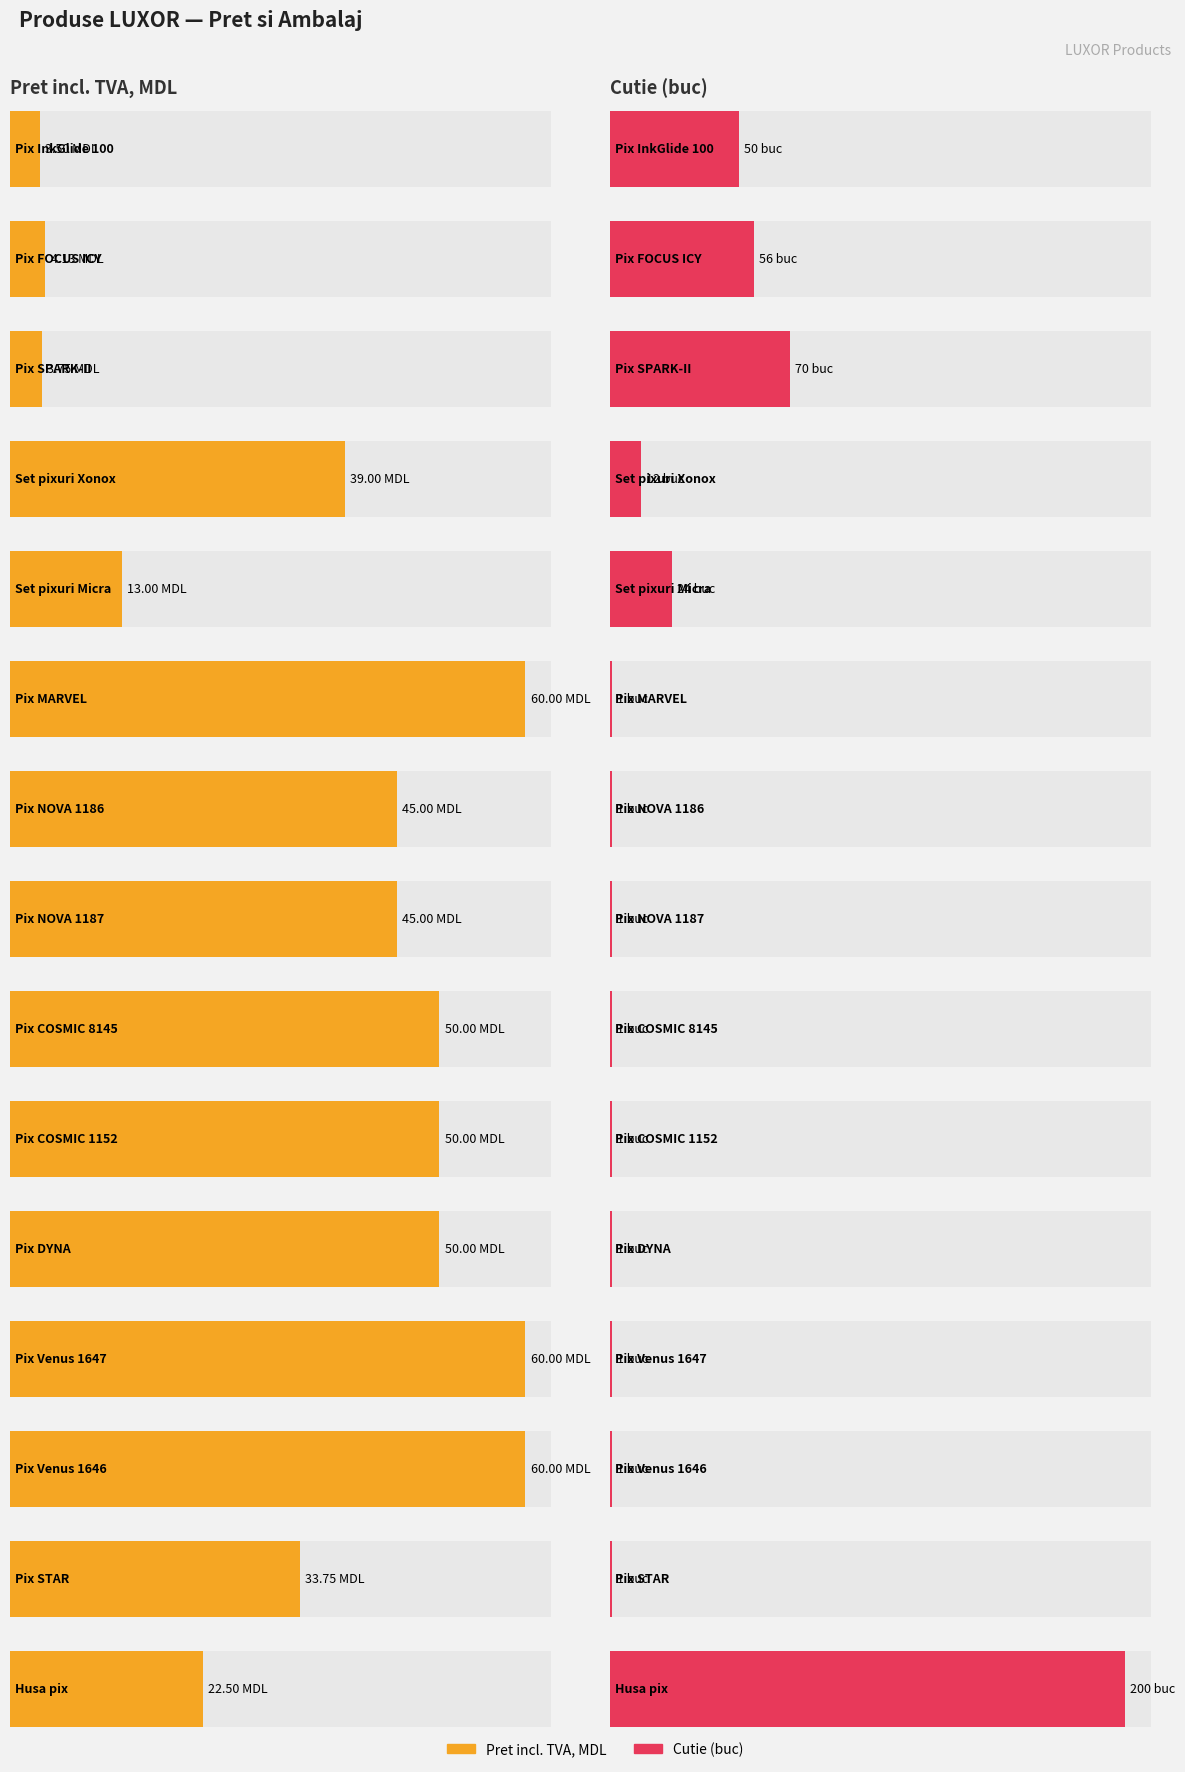

Are the bars horizontal?

Yes